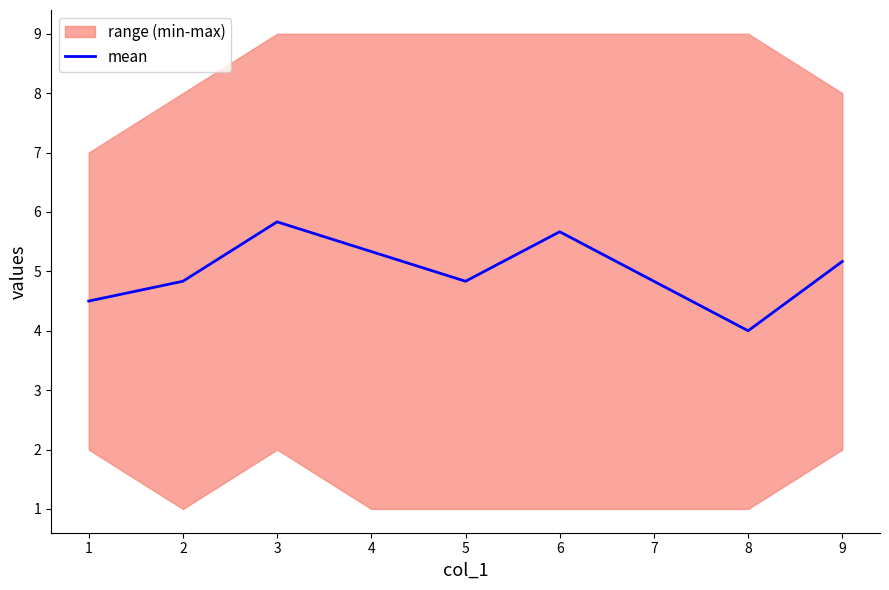

The mean series shows 1.7 at 3. True or false?

False